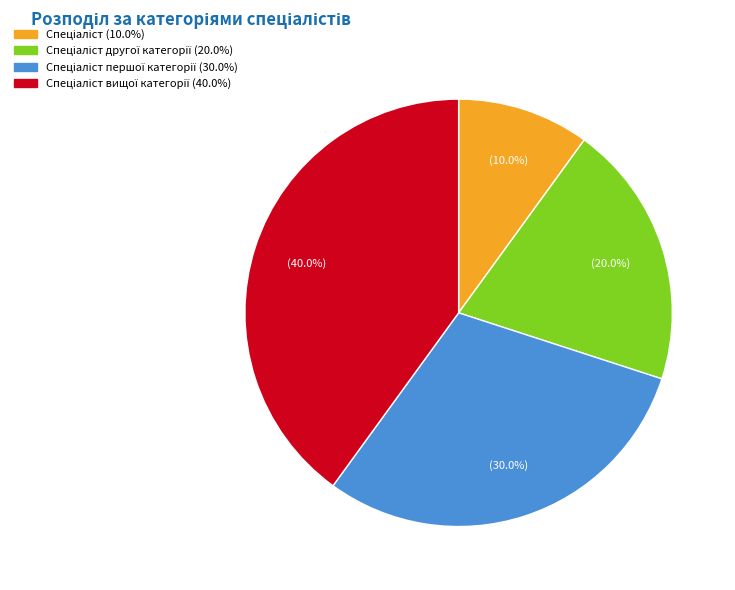

Count the number of slices in the pie.

4